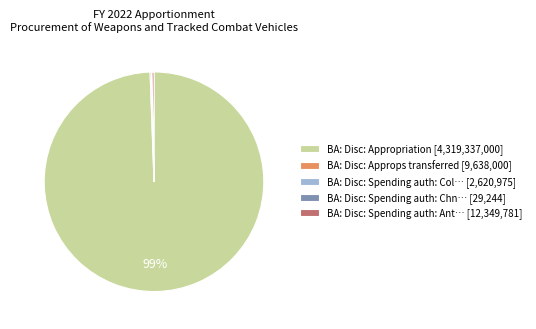

Does any single category account for the majority?

Yes